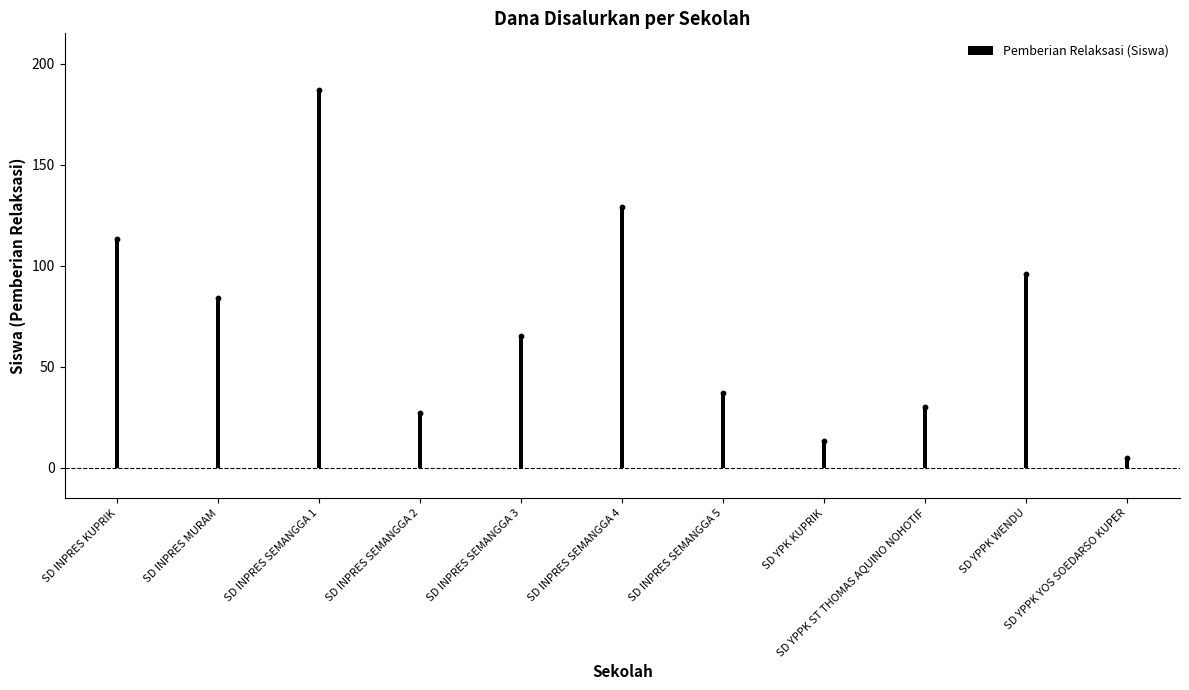

What is the change in value from SD INPRES KUPRIK to SD INPRES SEMANGGA 3?

-48